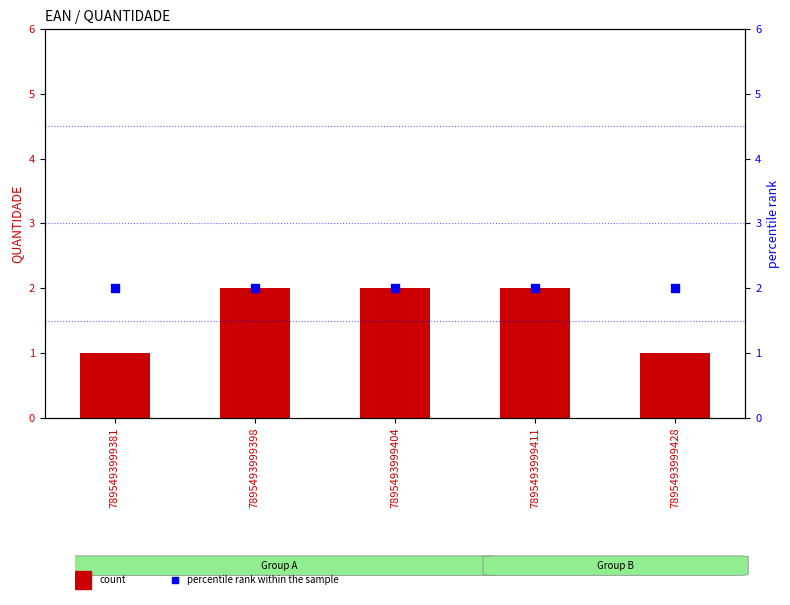

At which category is the sum across all series the highest?

7895493999398